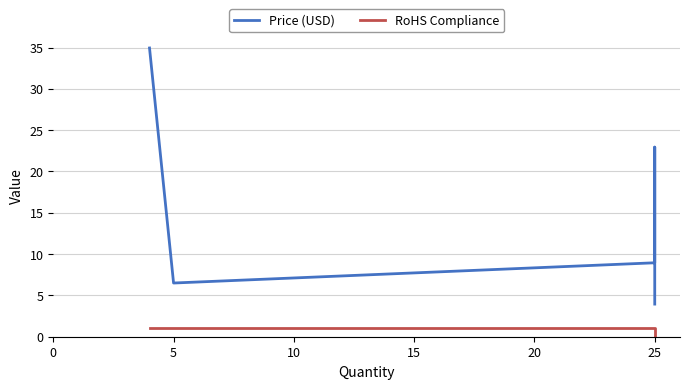

How many values in the RoHS Compliance series are below 1?

1